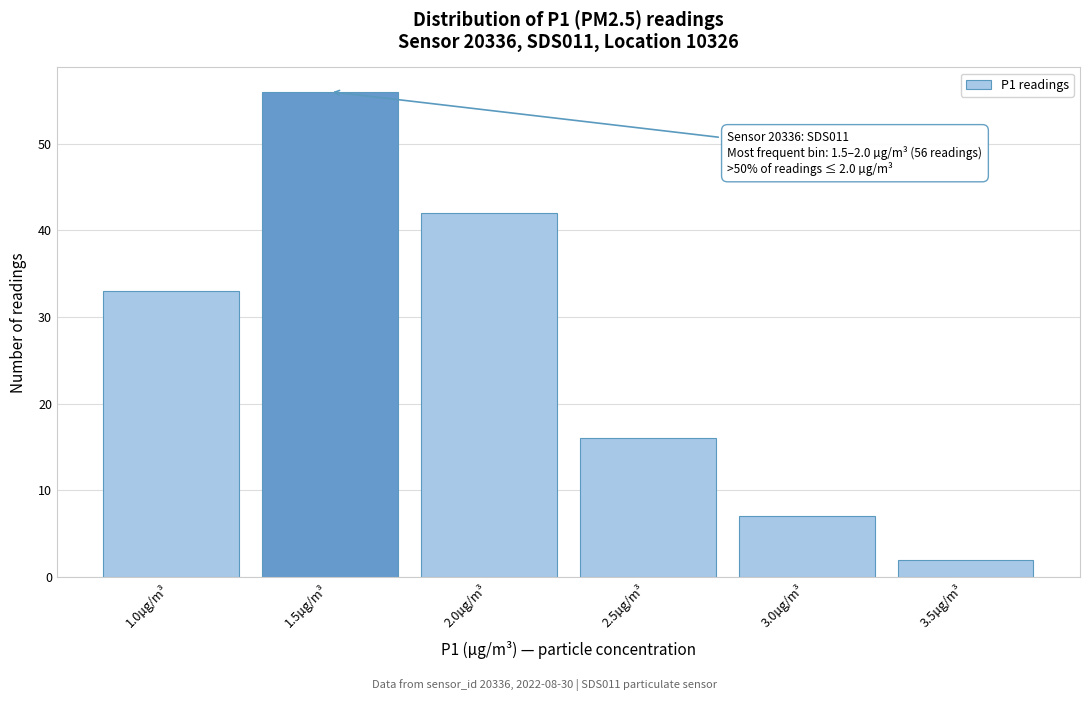

Reading left to right, transcribe all the data shown in this chart.

1.0µg/m³=33	1.5µg/m³=56	2.0µg/m³=42	2.5µg/m³=16	3.0µg/m³=7	3.5µg/m³=2